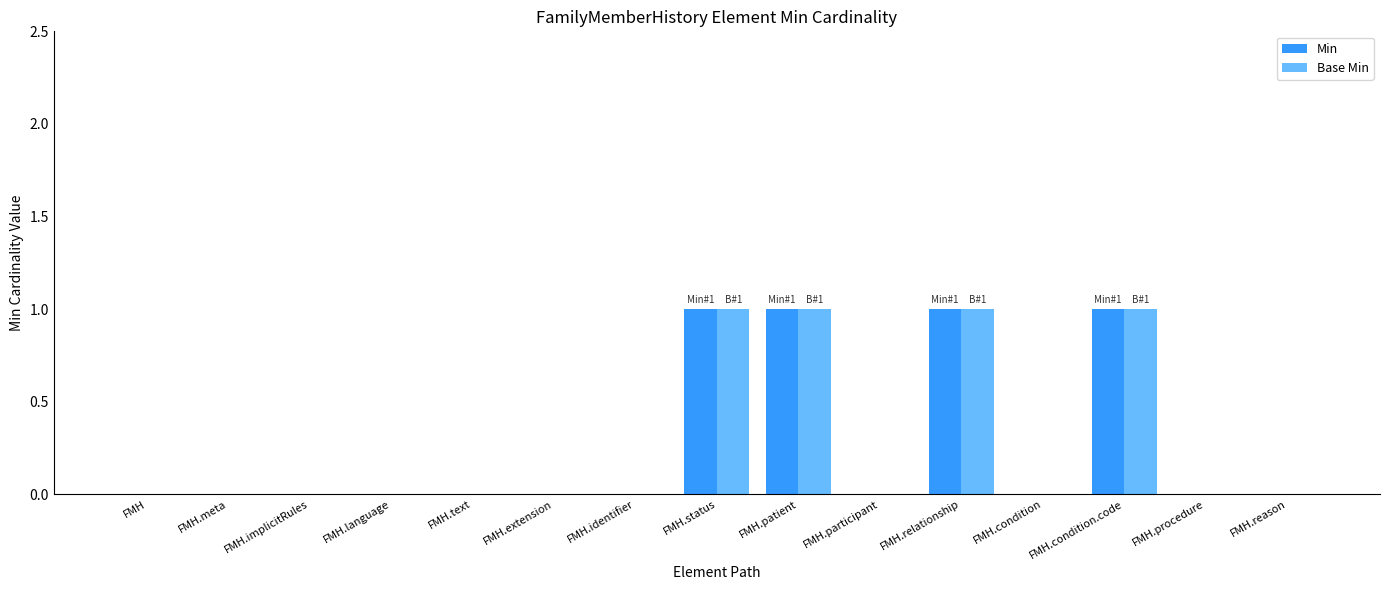

The Min series shows 0 at FMH.extension. True or false?

True